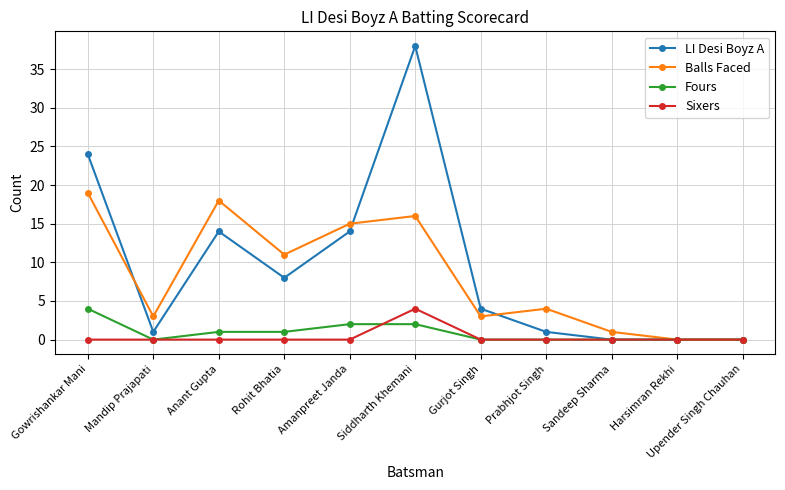

What is the spread (max minus min) of values at Prabhjot Singh?

4